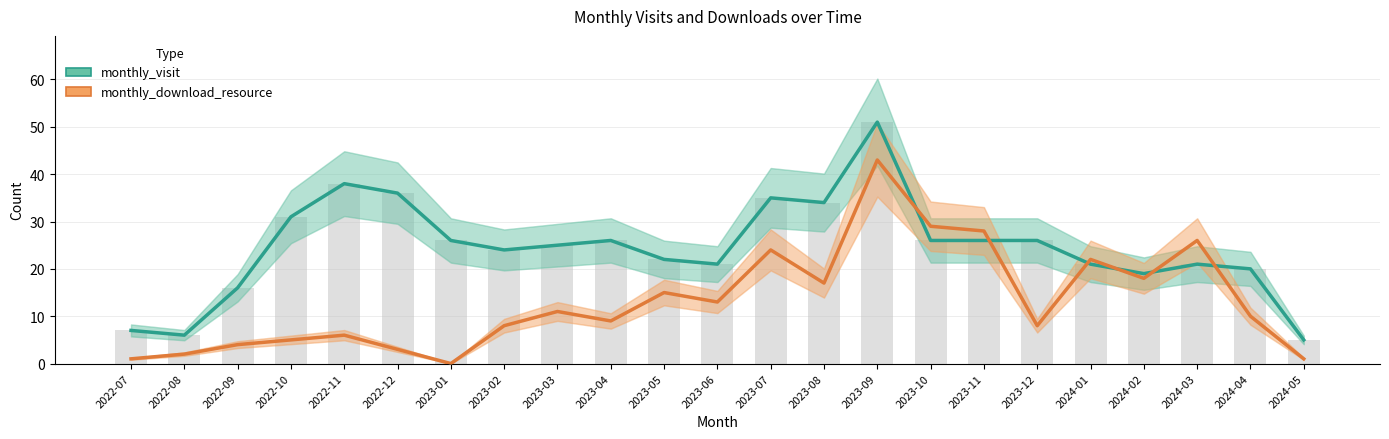

Between 2022-08 and 2023-10, which series saw the biggest shift?

monthly_download_resource